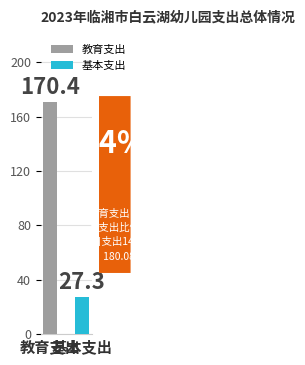

What is the highest value of the 基本支出 series?

27.3